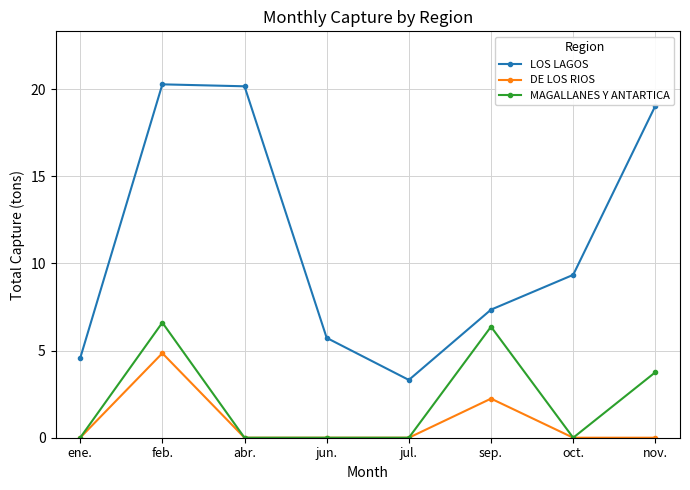

Between feb. and oct., which series saw the biggest shift?

LOS LAGOS